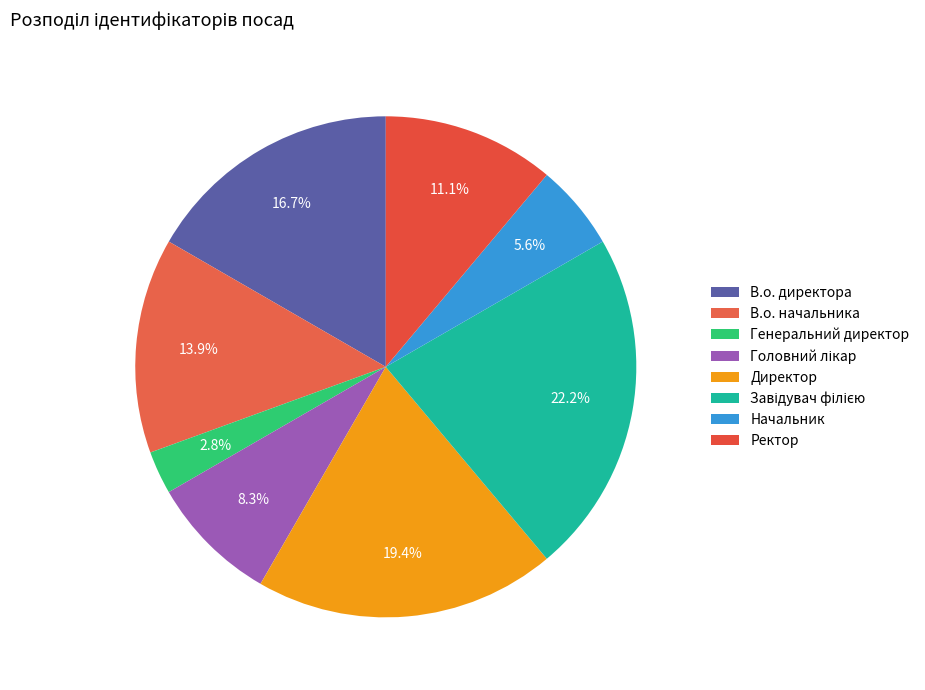

What is the change in value from Завідувач філією to Начальник?

-6